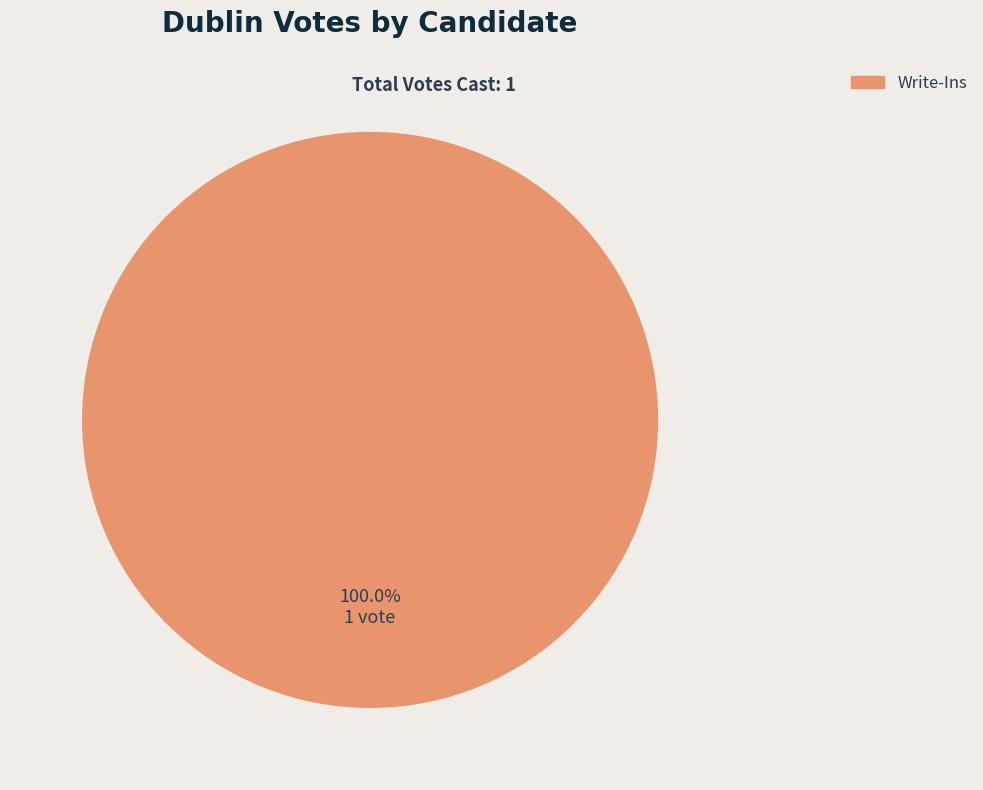

Is there a majority slice in this chart?

Yes